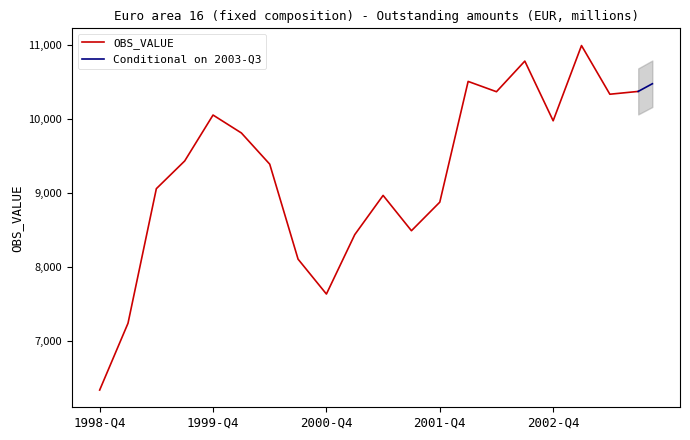

How many values are below 9428?

10